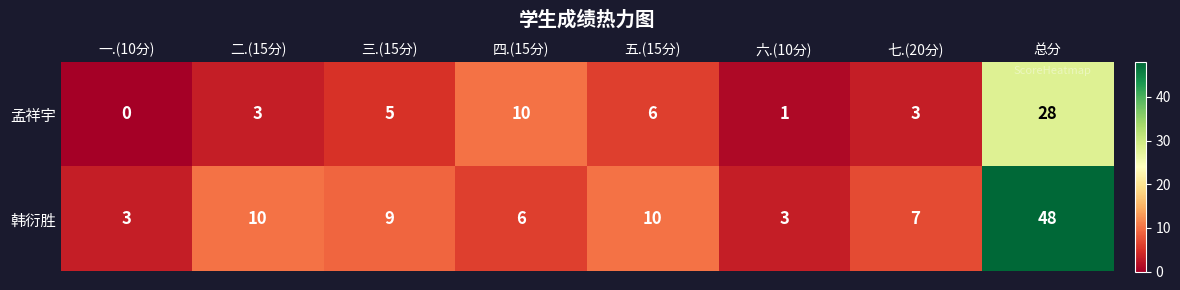

What is the difference between the highest and lowest values at 四.(15分)?

4